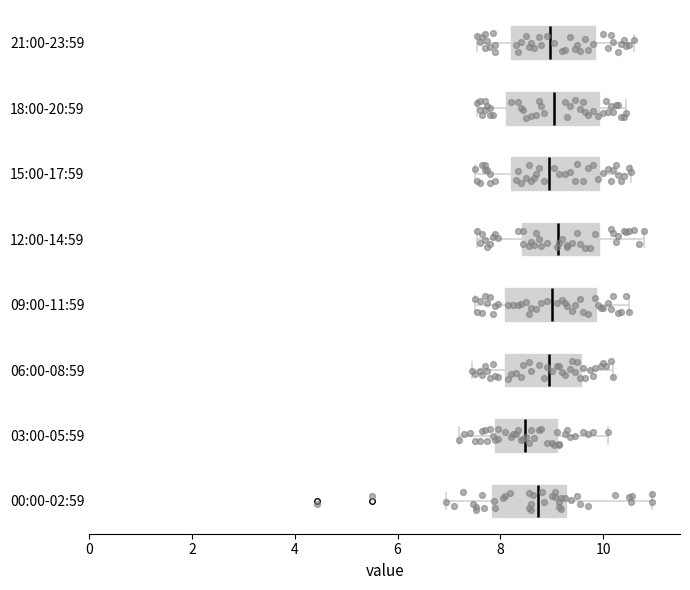

Reading bottom to top, read every box against the x-axis: the position of its median line, the range the box covers, and the ends of its whiskers. The values are not printed on the chart, so give them approximately, as read against the axis.

00:00-02:59: median 8.8, box 7.8 to 9.2, whiskers 7.0 to 11.0
03:00-05:59: median 8.4, box 7.8 to 9.2, whiskers 7.2 to 10.2
06:00-08:59: median 9.0, box 8.2 to 9.6, whiskers 7.4 to 10.2
09:00-11:59: median 9.0, box 8.2 to 9.8, whiskers 7.6 to 10.6
12:00-14:59: median 9.2, box 8.4 to 10.0, whiskers 7.6 to 10.8
15:00-17:59: median 9.0, box 8.2 to 10.0, whiskers 7.6 to 10.6
18:00-20:59: median 9.0, box 8.2 to 10.0, whiskers 7.6 to 10.4
21:00-23:59: median 9.0, box 8.2 to 9.8, whiskers 7.6 to 10.6